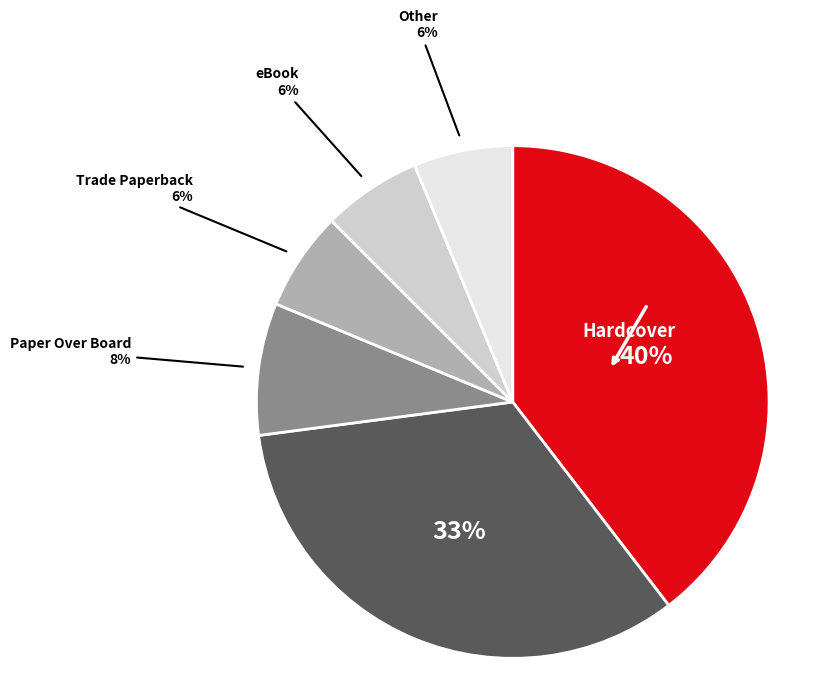

Is there a majority slice in this chart?

No